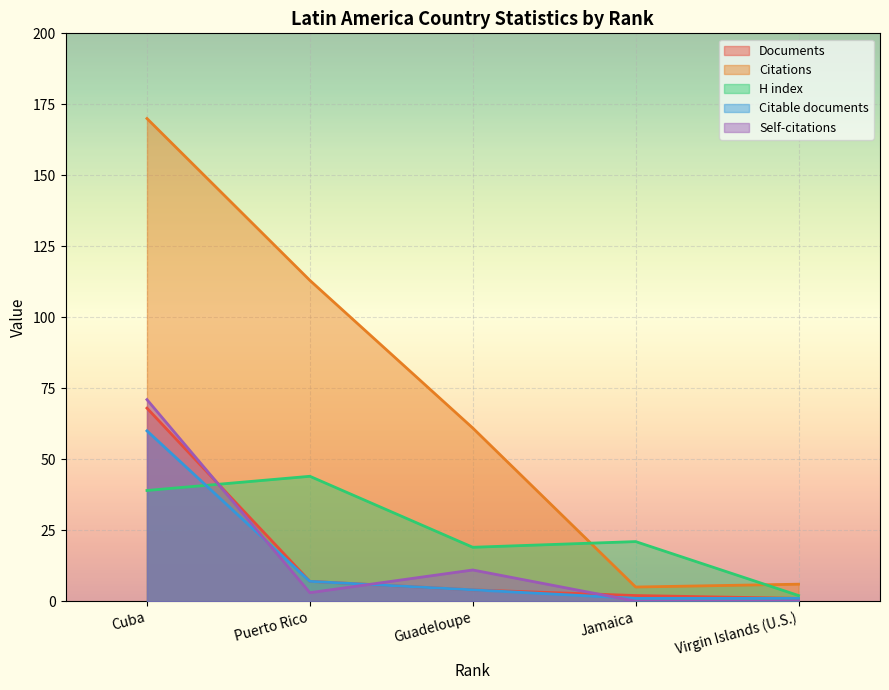

At which label is Citations closest to 87?

Puerto Rico